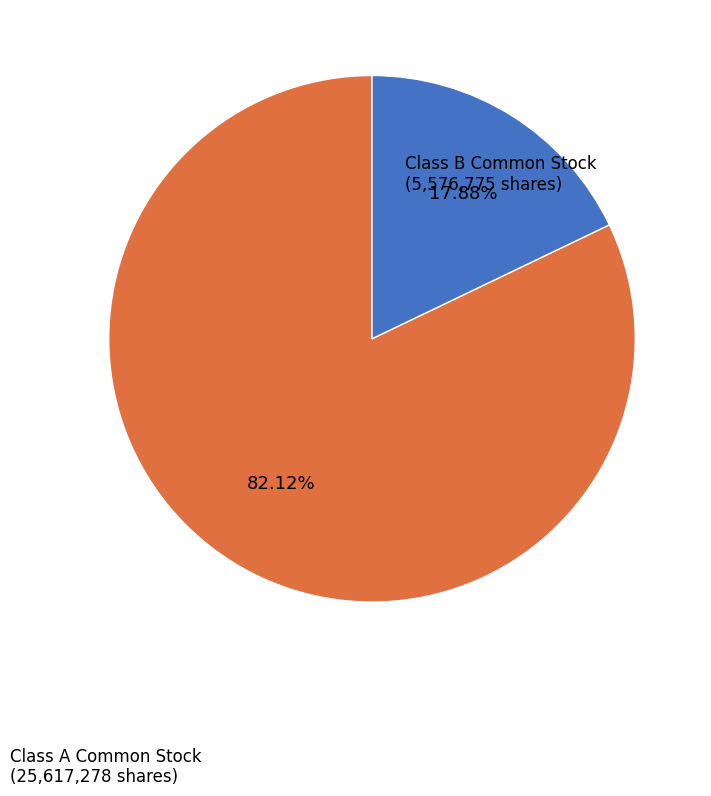

Is there any slice that represents more than half of the pie?

Yes